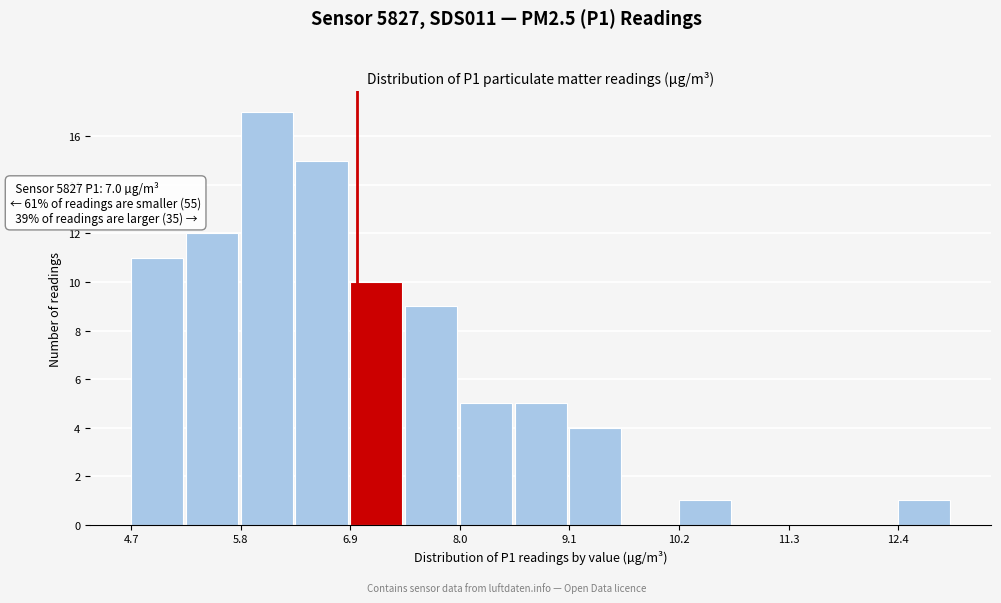

Read against the x-axis, roughly where is the centre of the tallest bar?

6.0